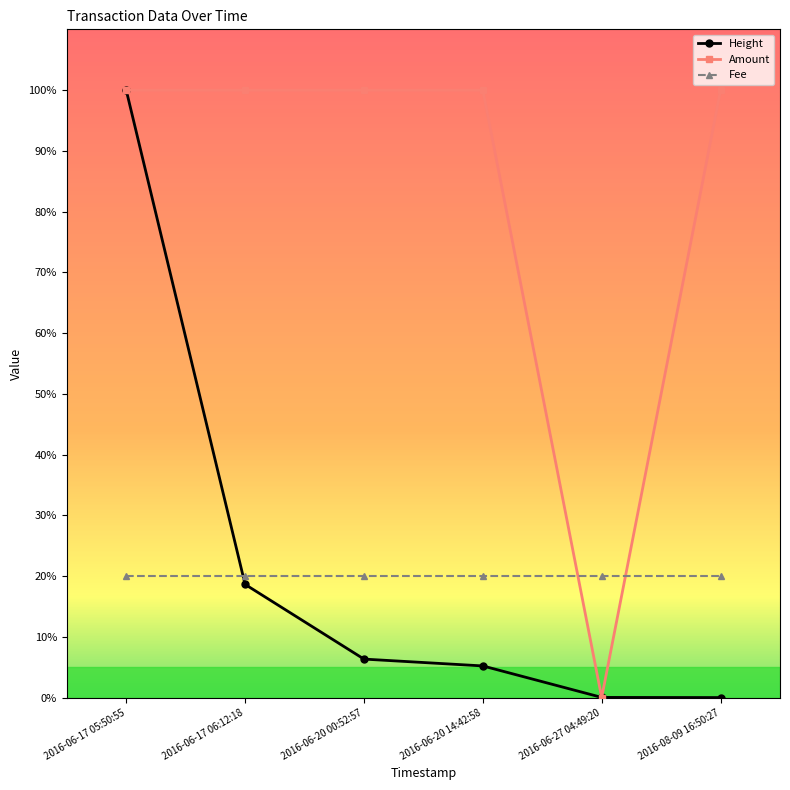

At how many categories does at least one series exceed 16?

6